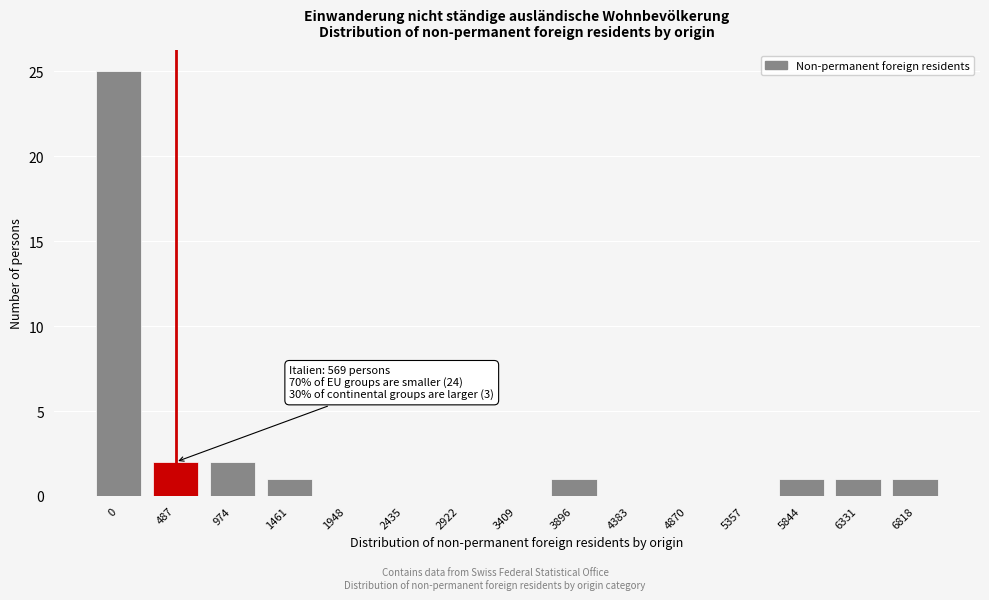

Reading left to right, what are all the values shown in this chart?

0=25	487=2	974=2	1461=1	1948=0	2435=0	2922=0	3409=0	3896=1	4383=0	4870=0	5357=0	5844=1	6331=1	6818=1